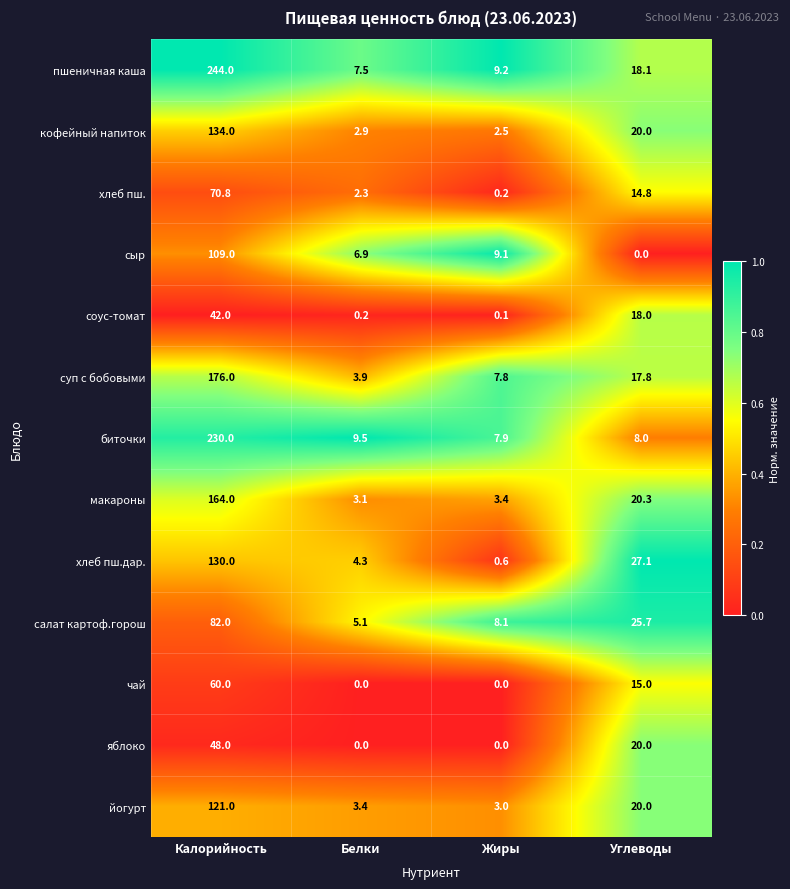

At which category is the sum across all series the highest?

Калорийность